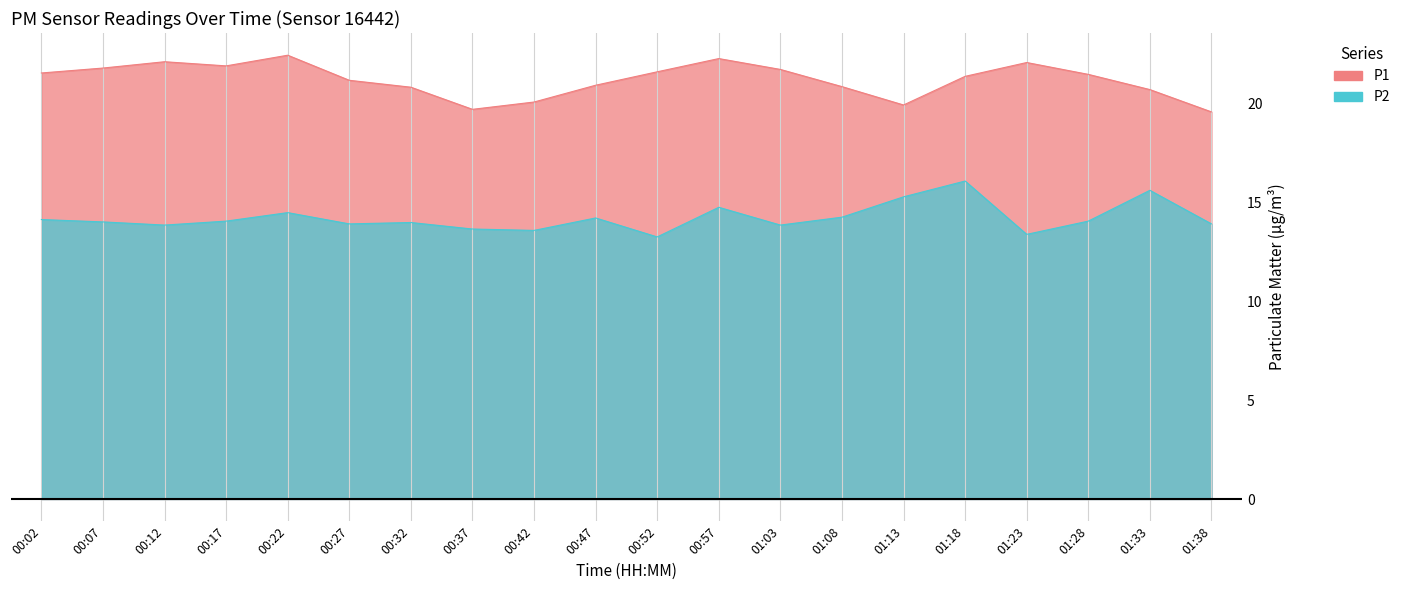

True or false: P1 and P2 cross at least once.

False